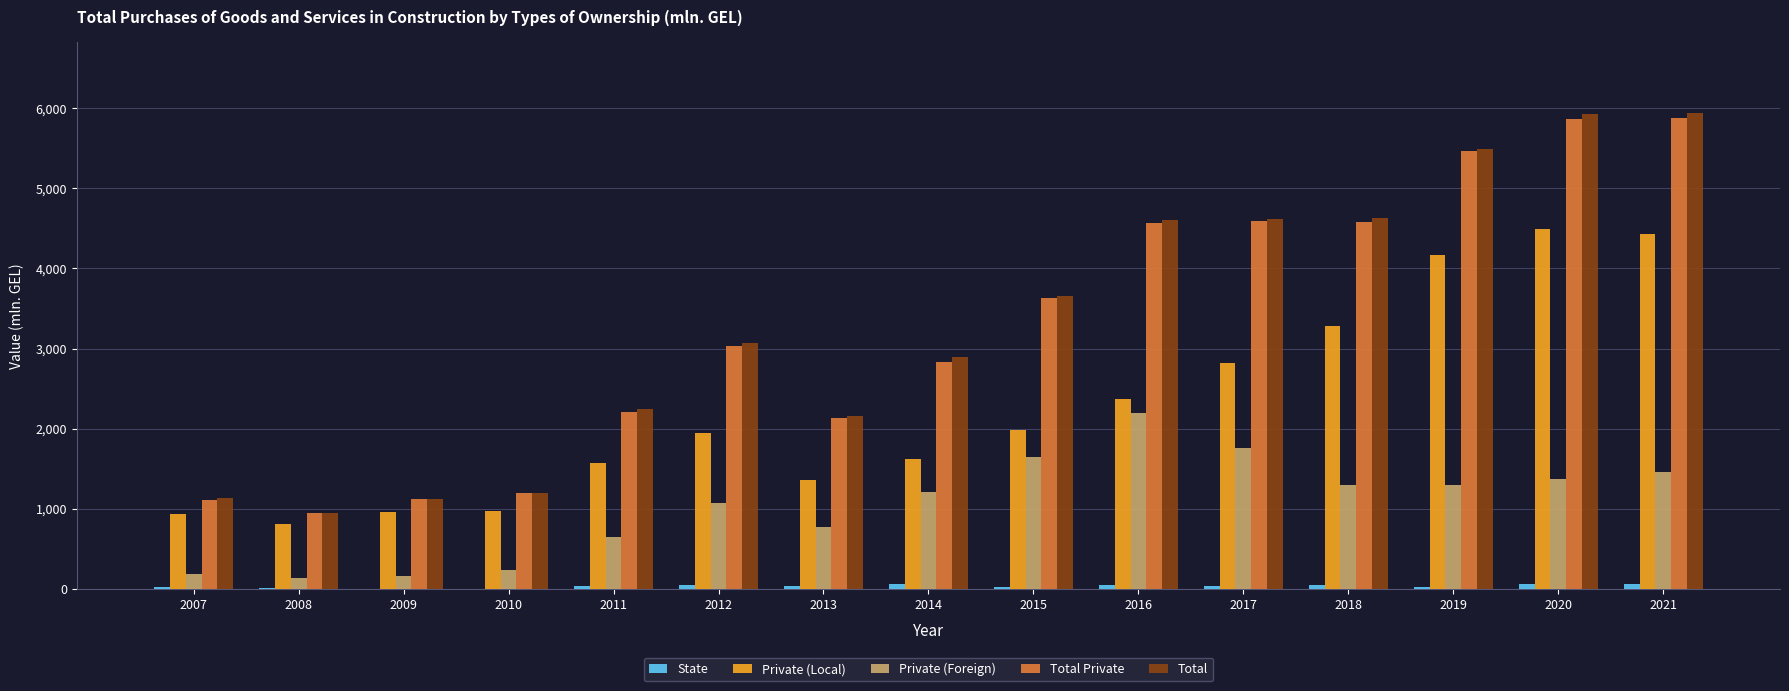

True or false: Private (Local) has a value of 4172.2 at 2019.

True